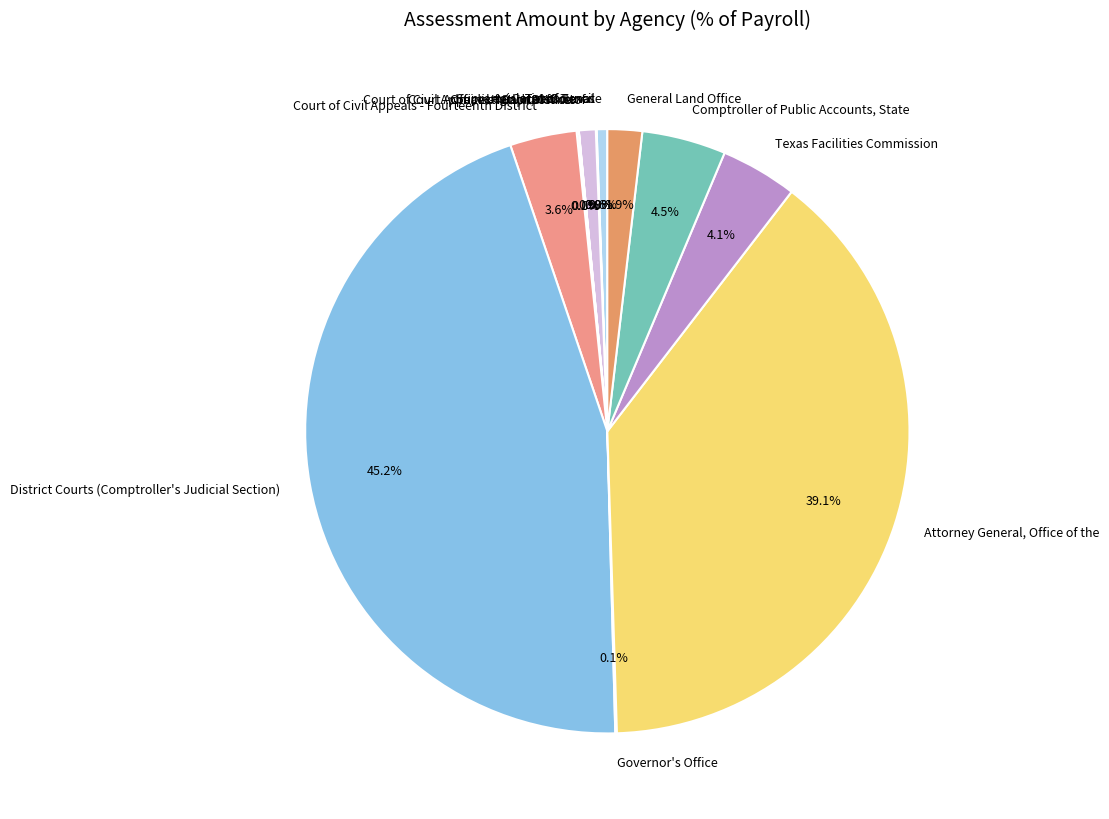

What is the largest slice in the pie chart?

District Courts (Comptroller's Judicial Section)